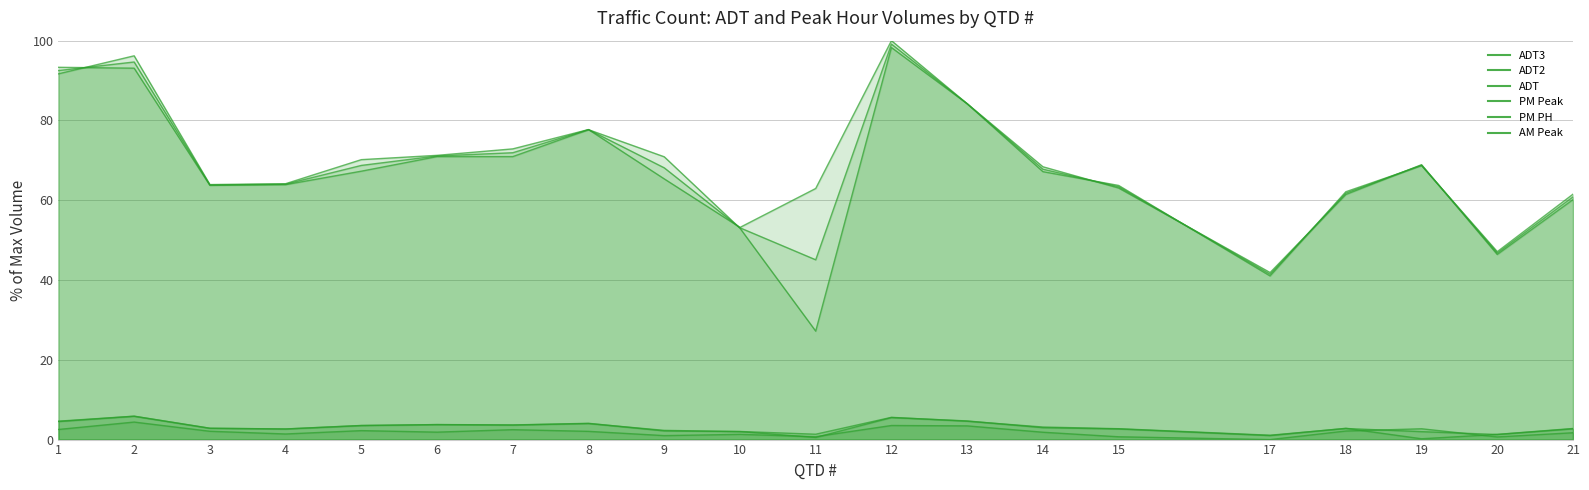

Where is PM PH nearest to the value 3?

14